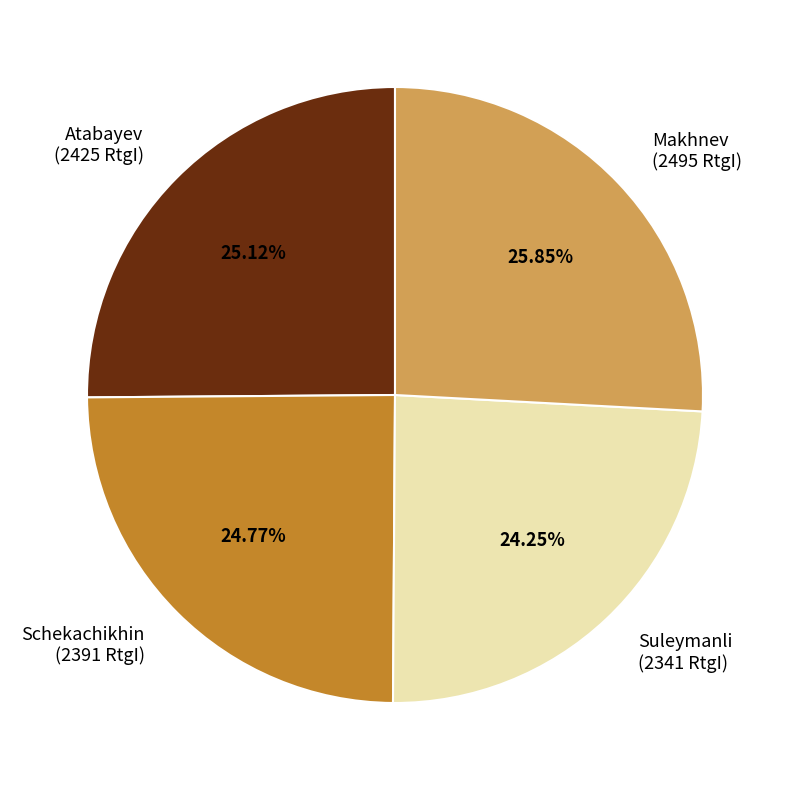

Is Makhnev (2495 RtgI) the majority of the pie?

No